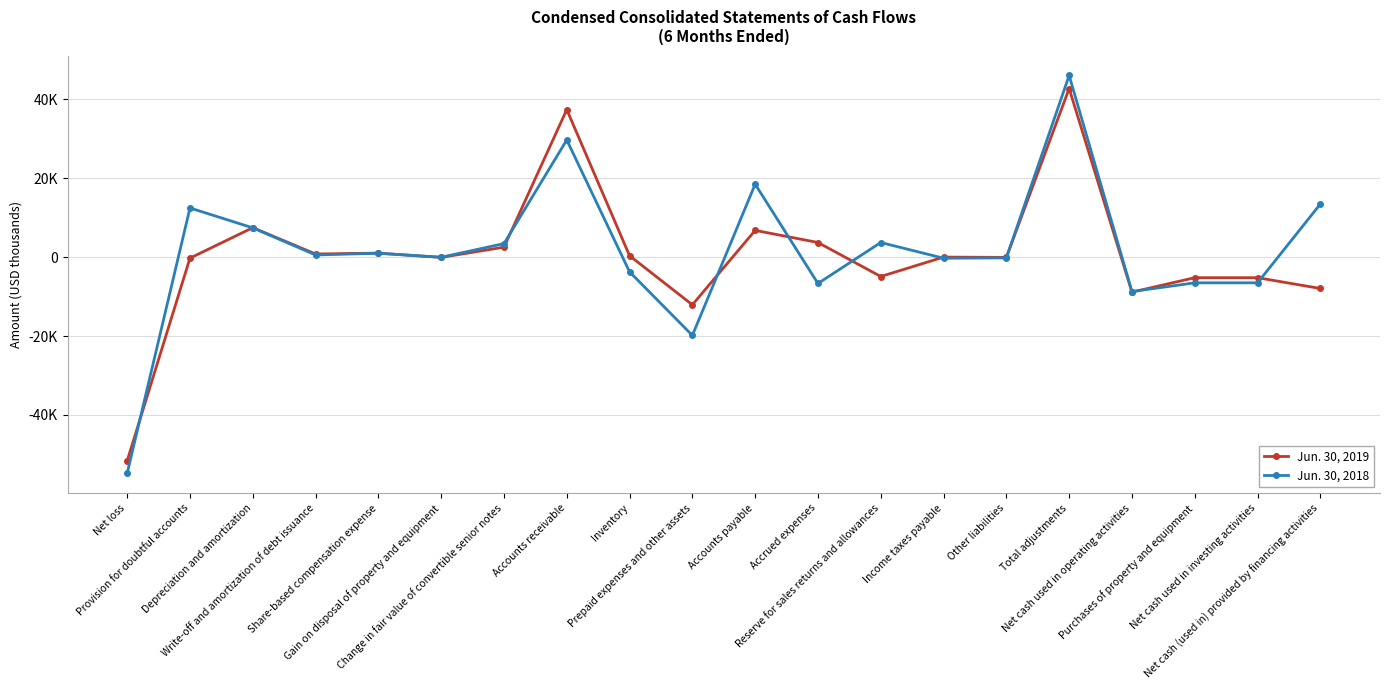

Does the chart have visible grid lines?

Yes